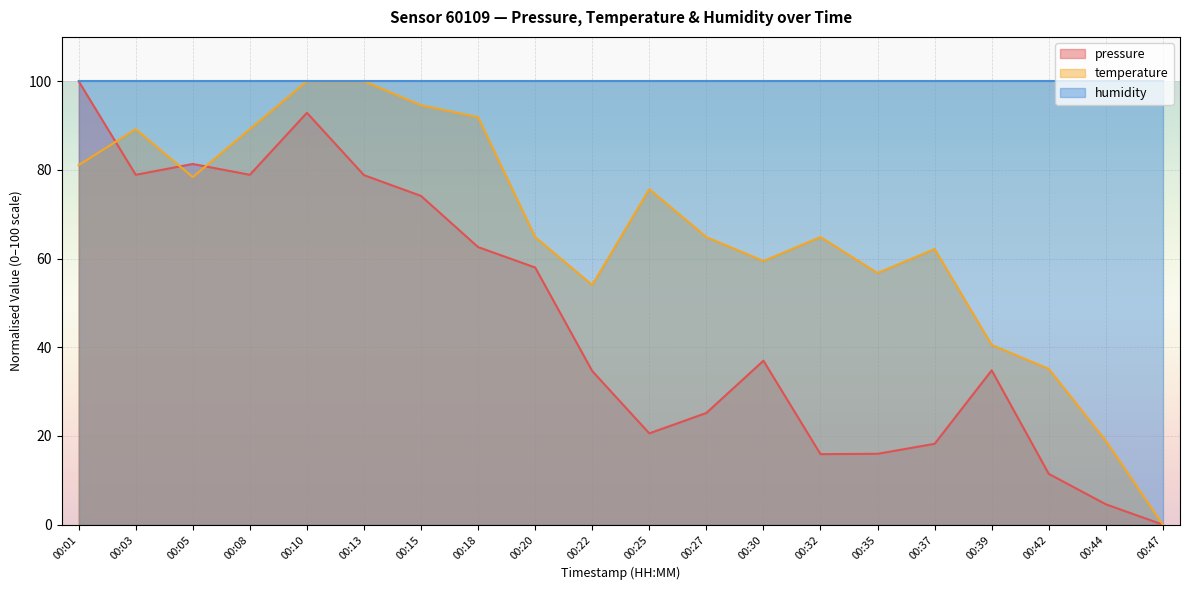

What is the value of the temperature point at the 15th from the left?

56.8